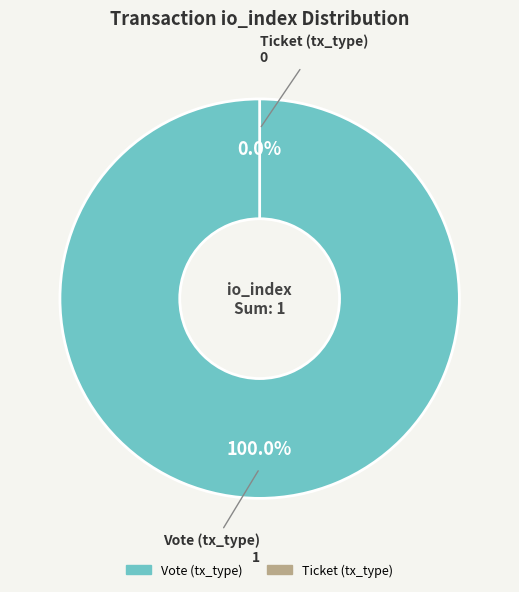

What is the change in value from Vote (tx_type) to Ticket (tx_type)?

-1